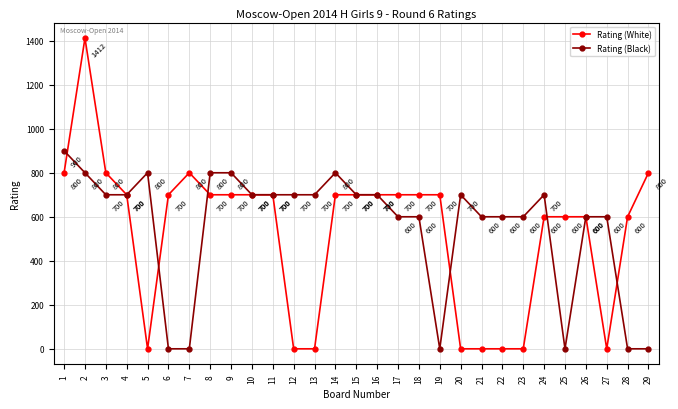

True or false: Rating (Black) has more than 2 points higher than both neighbors.

True